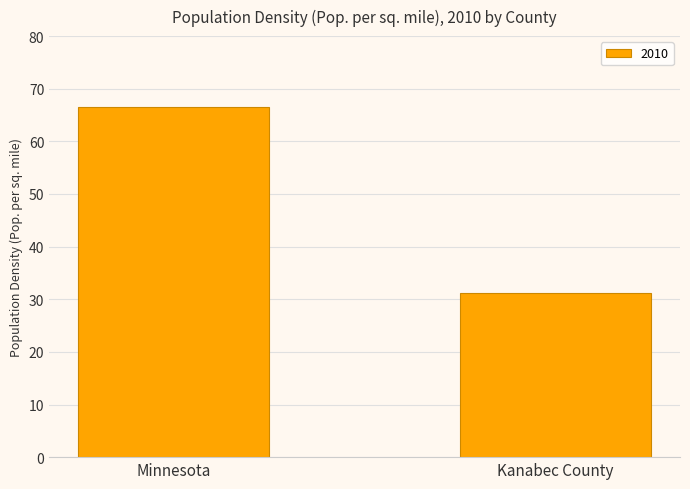

What is the change in value from Minnesota to Kanabec County?

-35.5